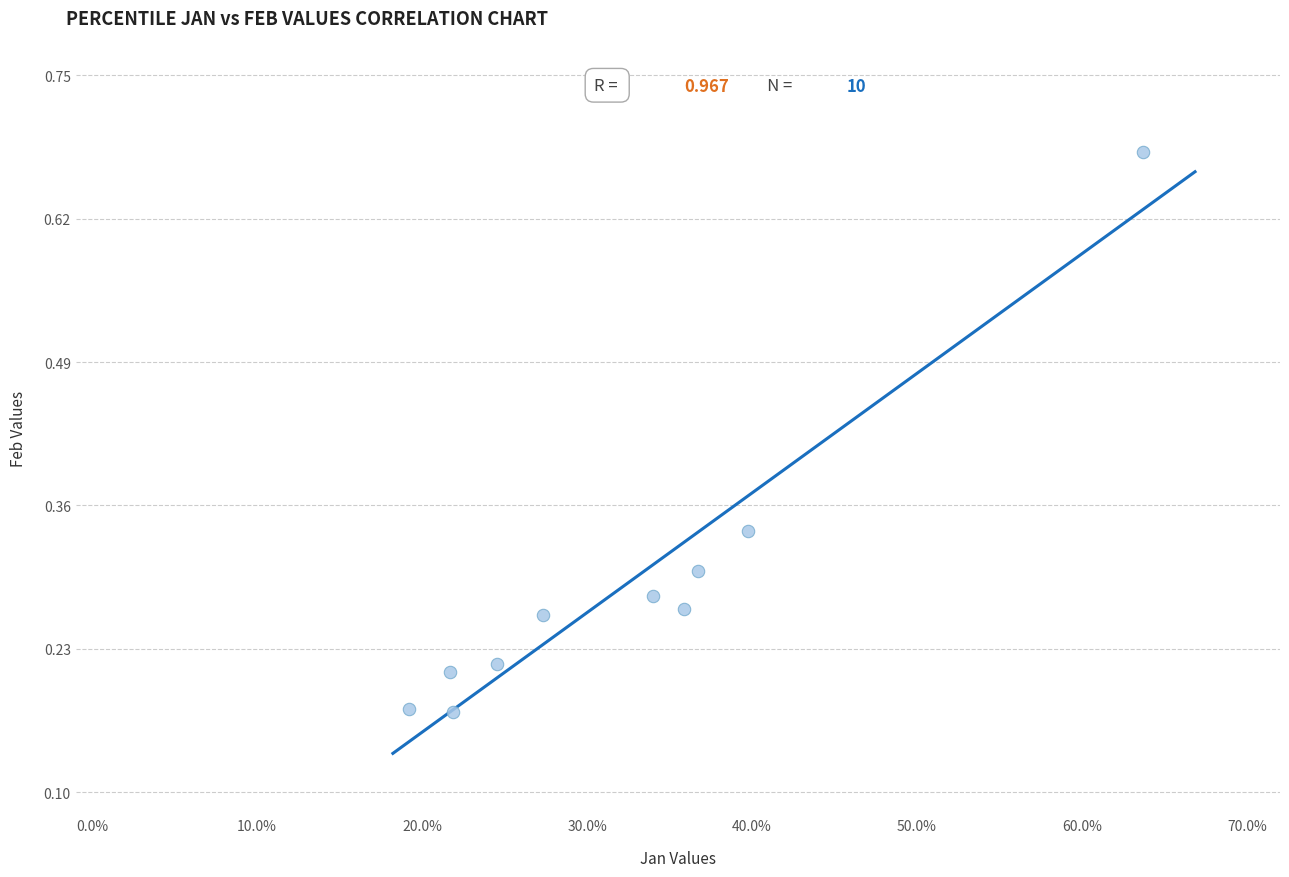

What is the range of X values (max minus min)?

0.4